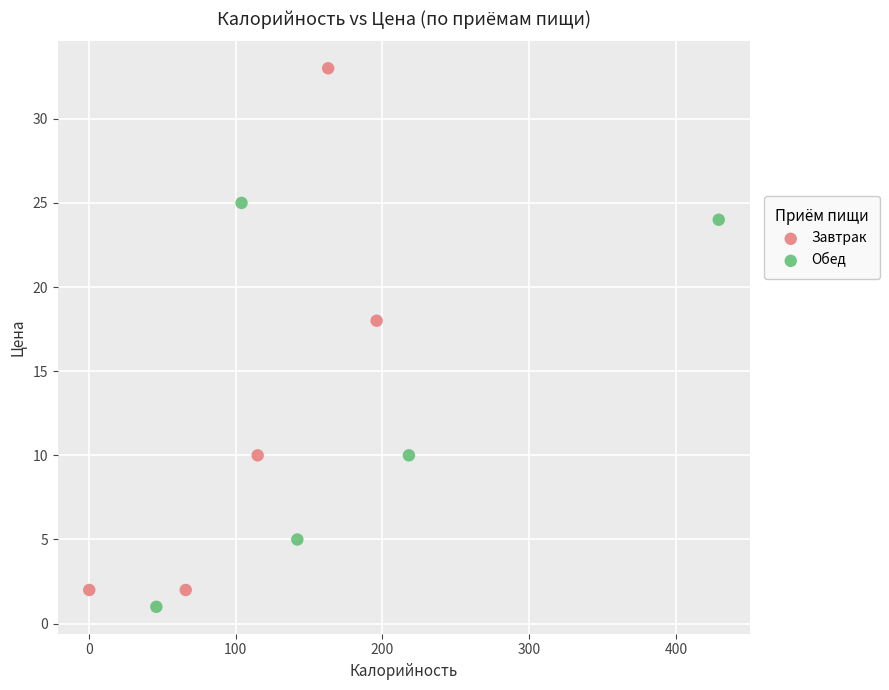

Which series reaches the maximum Y coordinate?

Завтрак